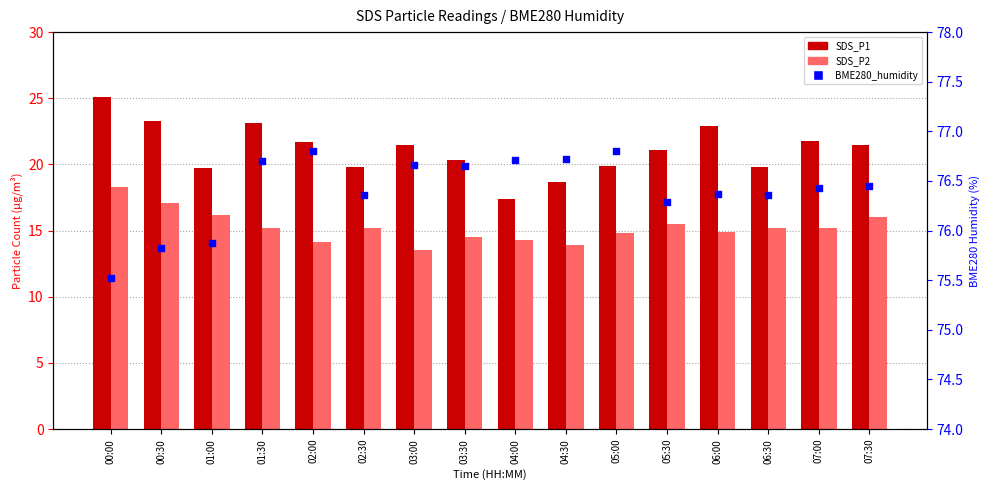

Is the value of BME280_humidity at 03:30 greater than the value of SDS_P2 at 01:30?

Yes